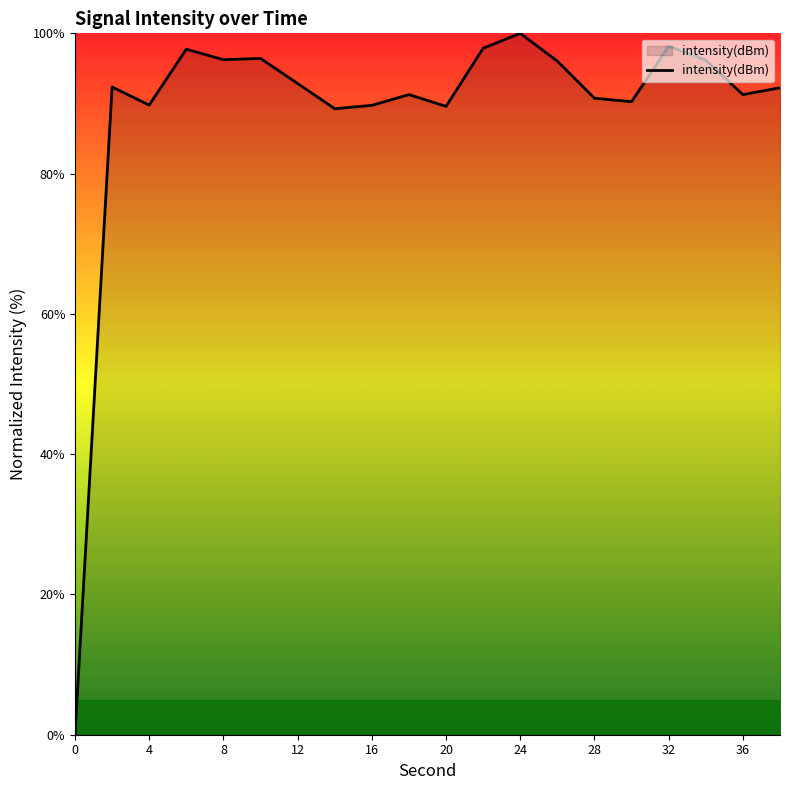

What is the difference between the maximum and minimum values?

100.0